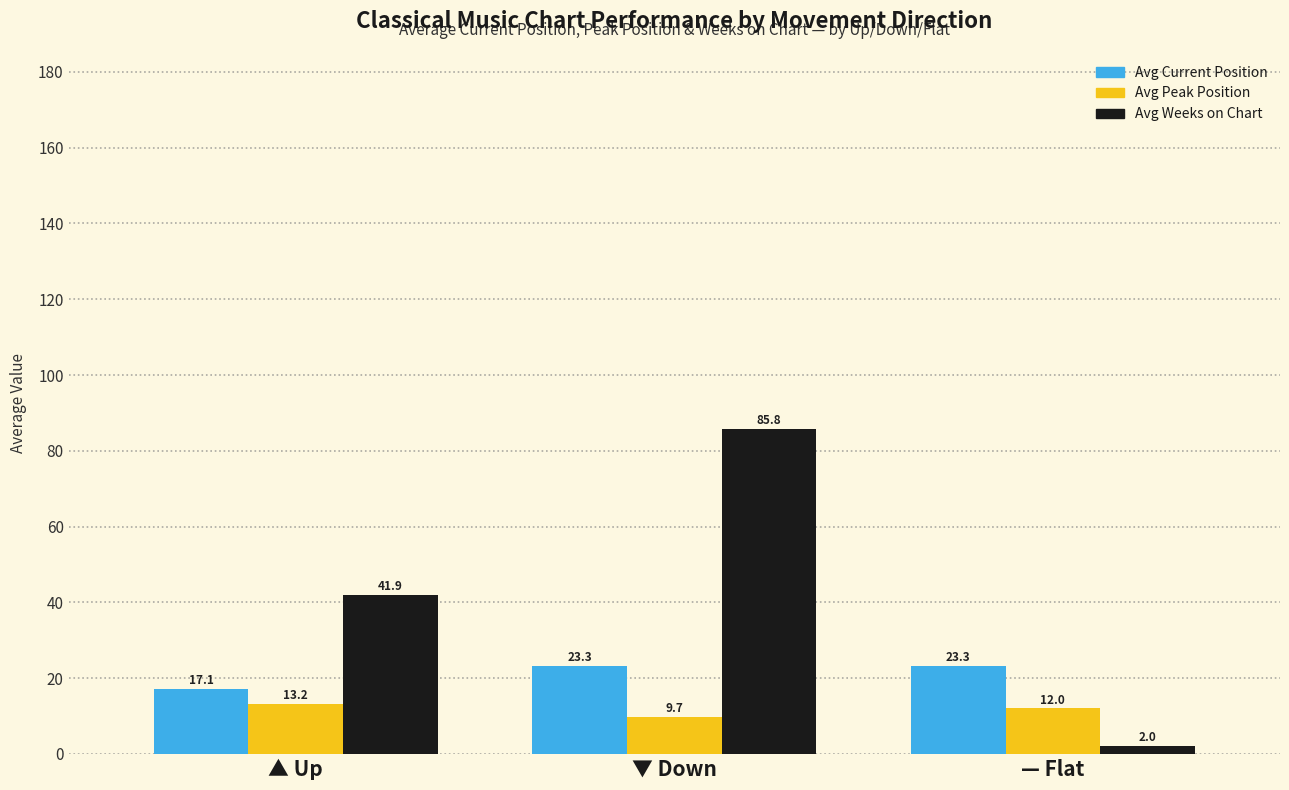

At which category is the sum across all series the highest?

▼ Down